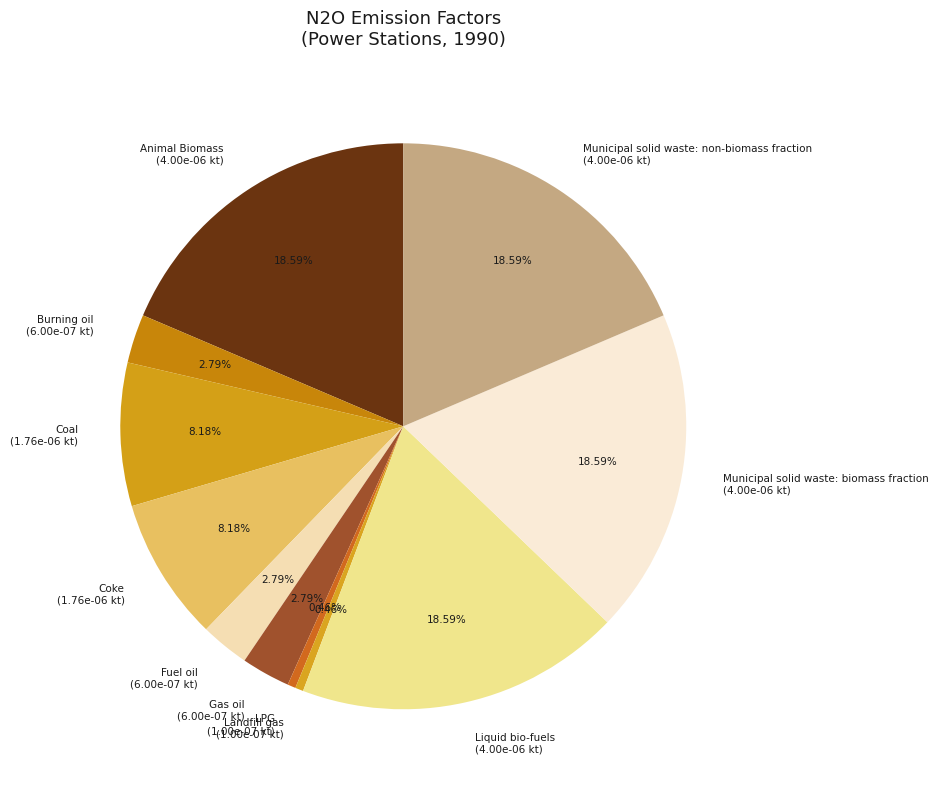

What percentage do Municipal solid waste: biomass fraction and Coke together represent?

26.8%